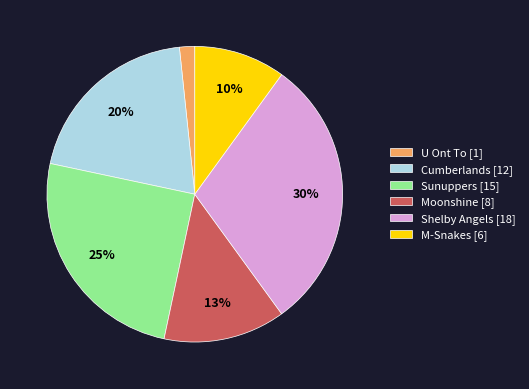

Is there any slice that represents more than half of the pie?

No